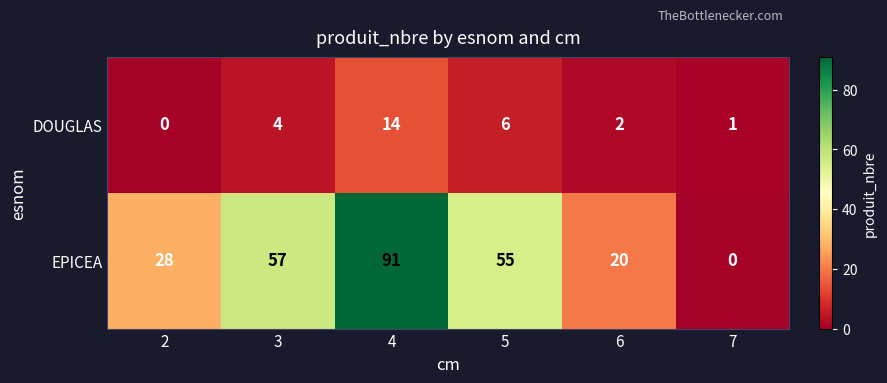

At how many categories does at least one series exceed 64?

1